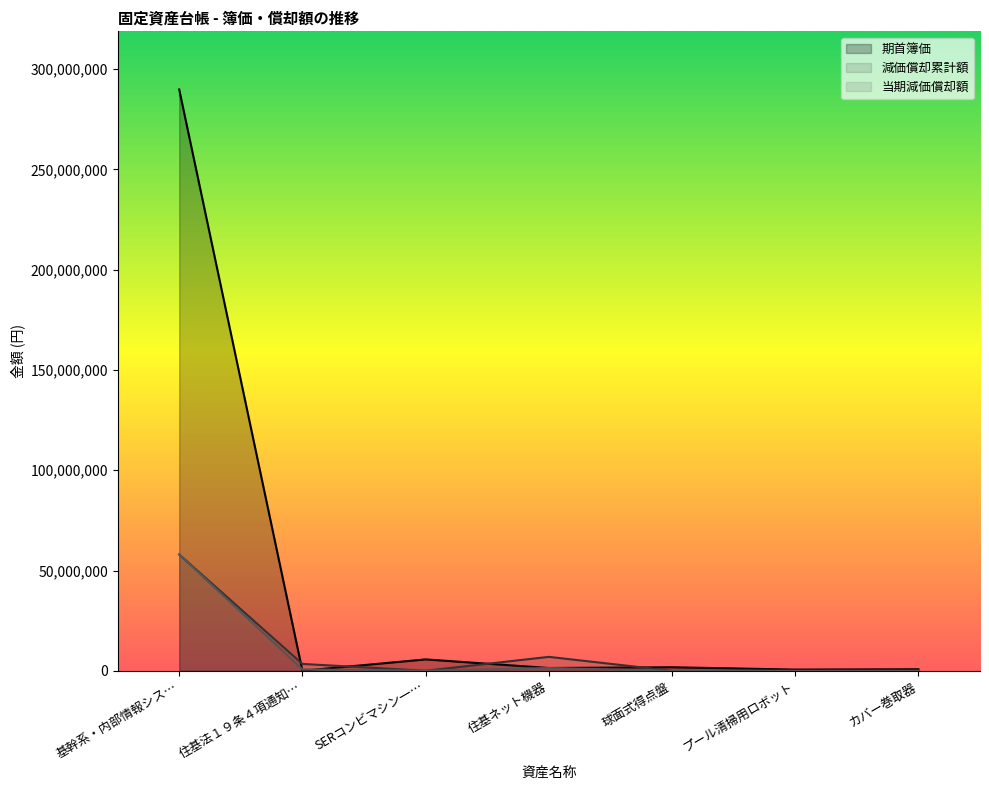

What is the difference between the maximum and second lowest values in the 減価償却累計額 series?

57972672